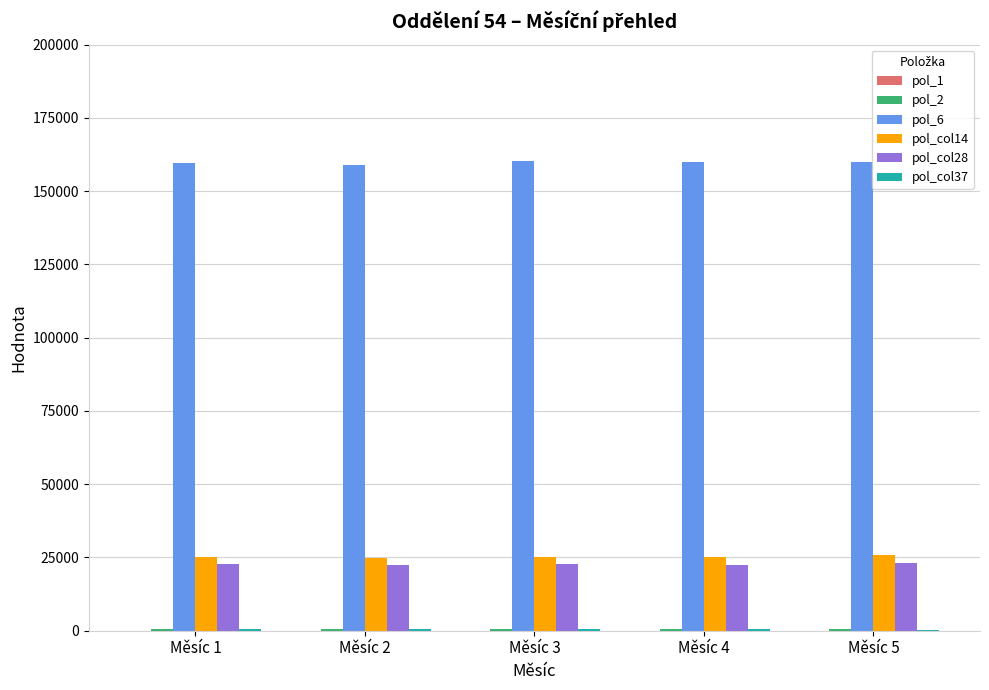

What is the total value across all series at Měsíc 5?

209686